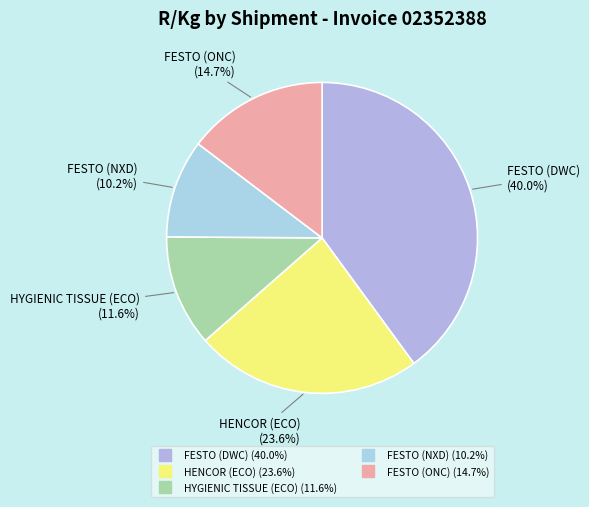

Combined, do FESTO (ONC) and HYGIENIC TISSUE (ECO) account for over 50%?

No